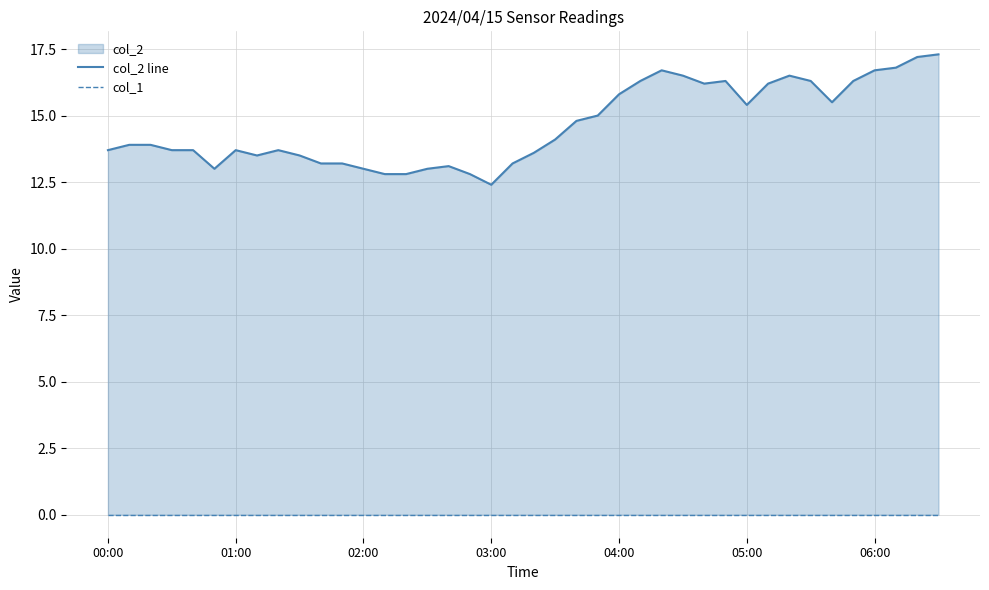

True or false: col_2 line and col_1 intersect in this chart.

False